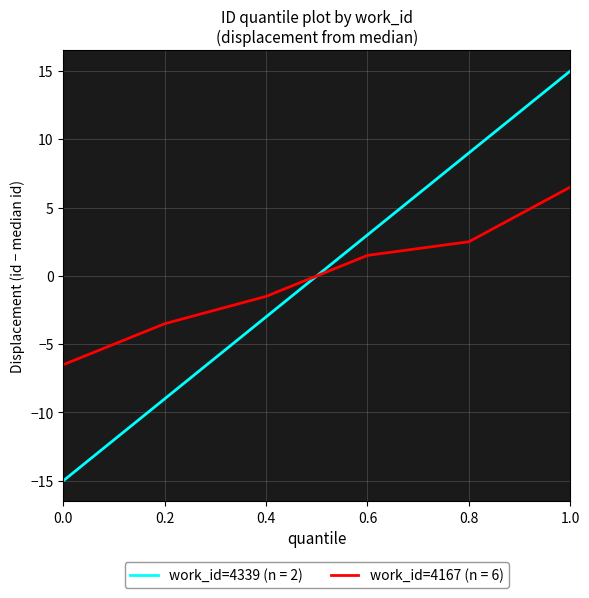

List the labels in order of value, largest first.

1.0, 0.8, 0.6, 0.4, 0.2, 0.0